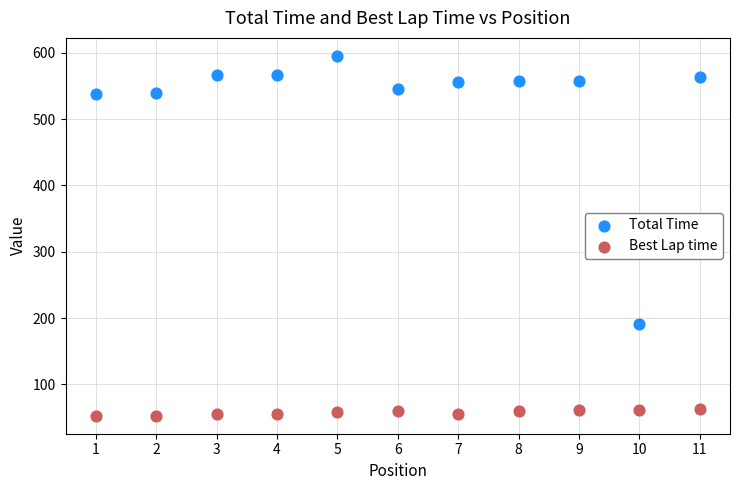

Across all series, what Y value is closest to 324?

191.0